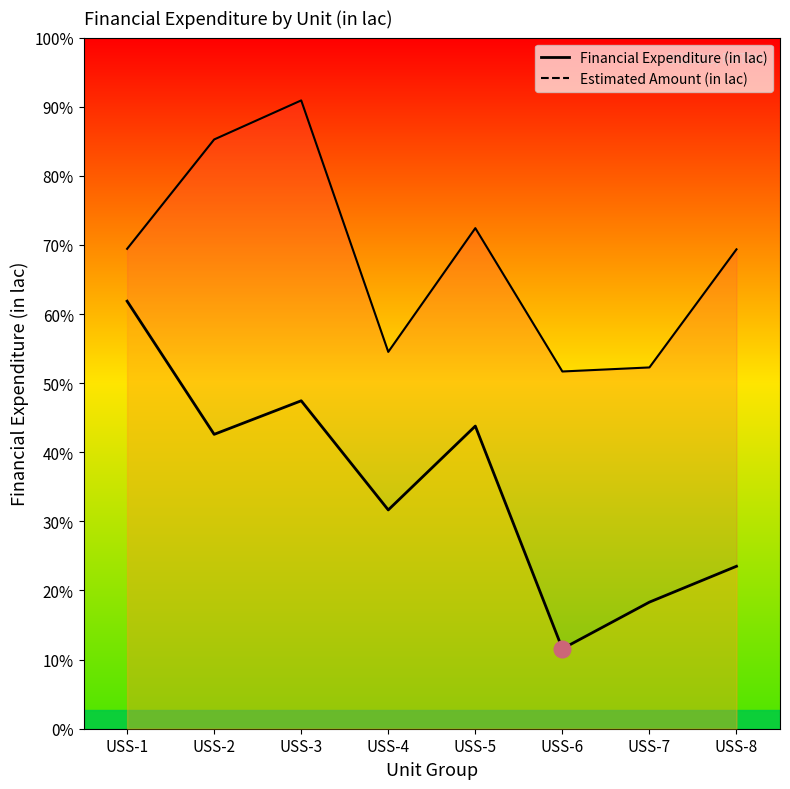

How many points are lower than both their immediate neighbors (excluding endpoints)?

3